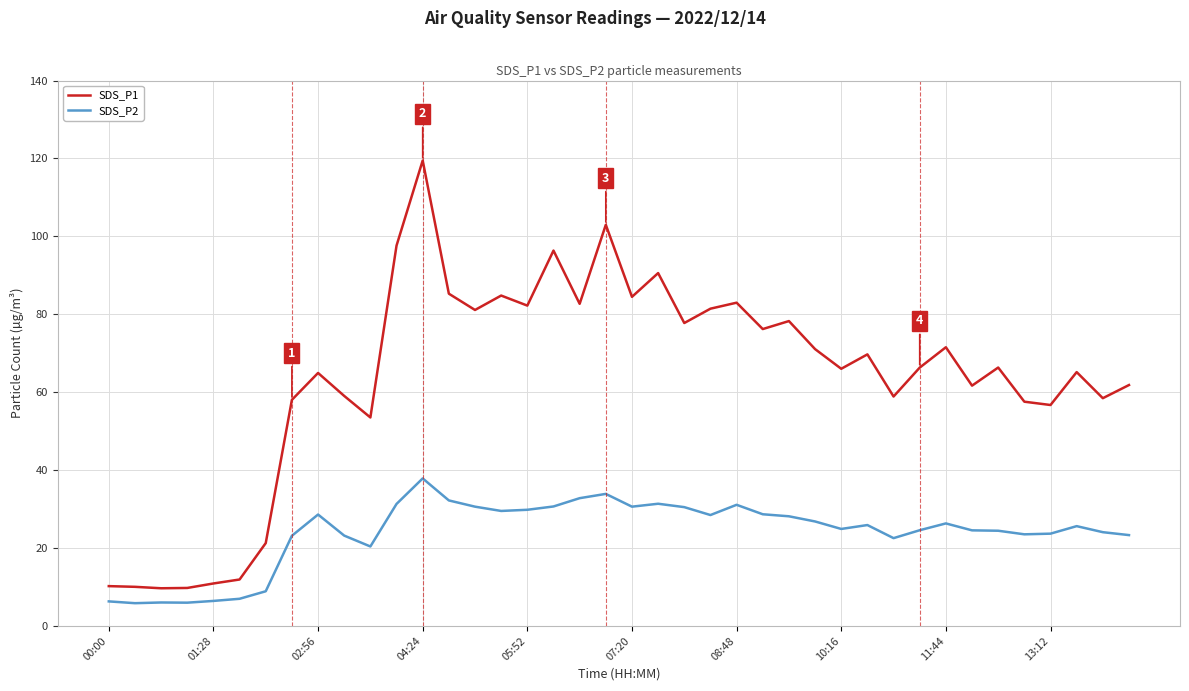

Which series has the largest range (max minus min)?

SDS_P1